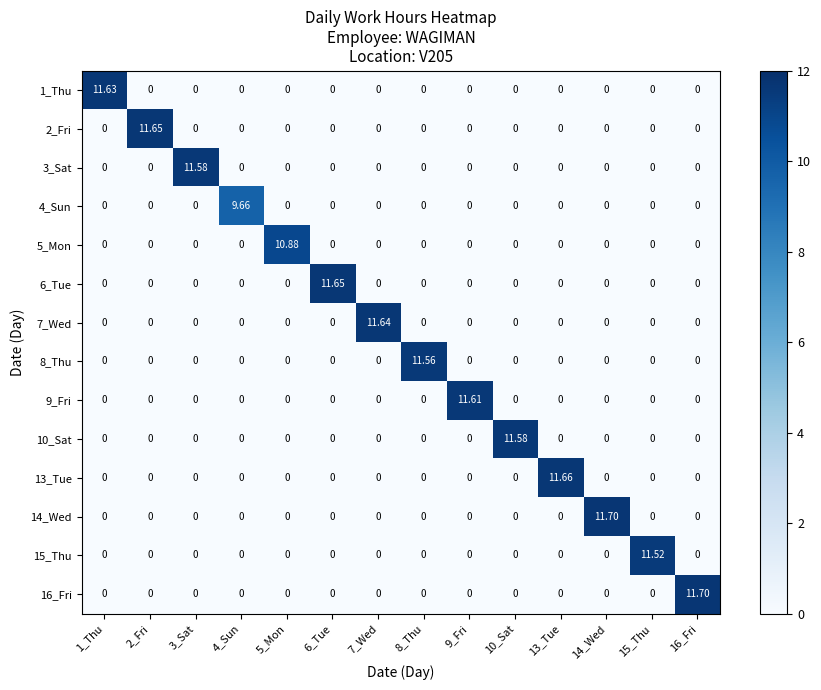

At which category is the sum across all series the highest?

14_Wed